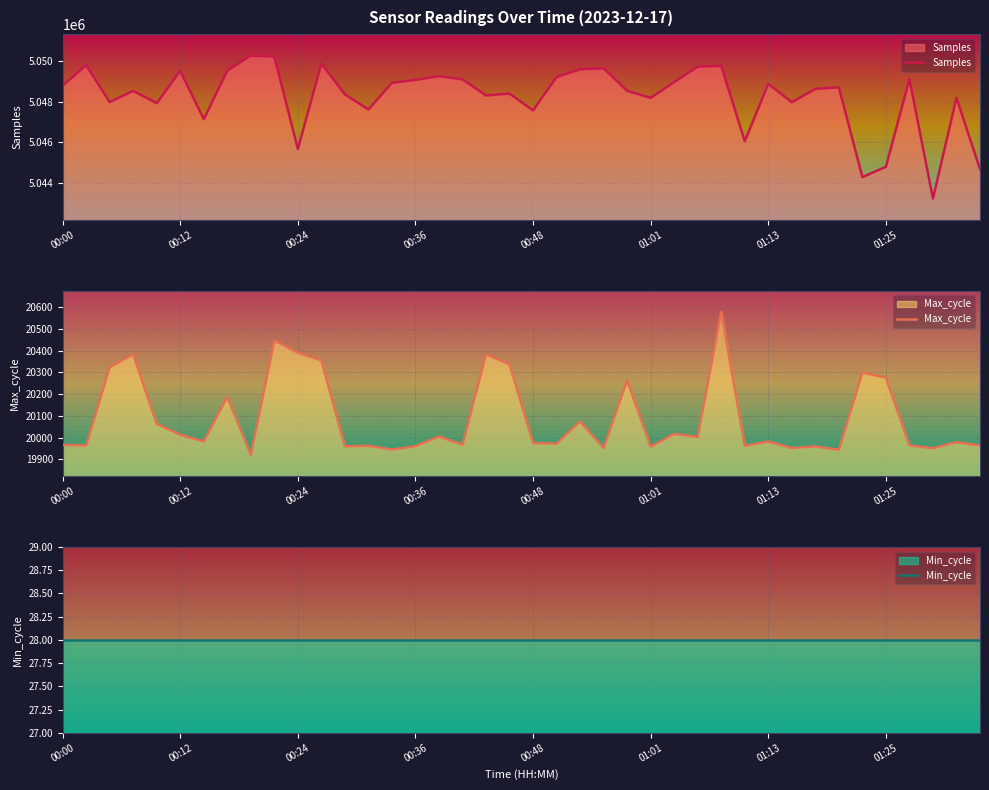

The value of Samples at 00:00 is 5048798. True or false?

True